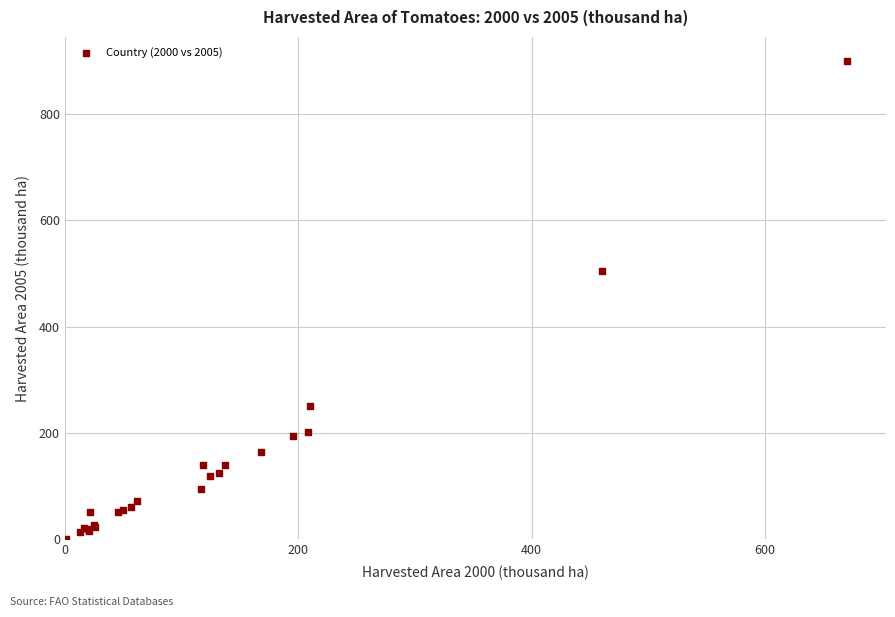

What Y value in the scatter plot is closest to 450?

505.4